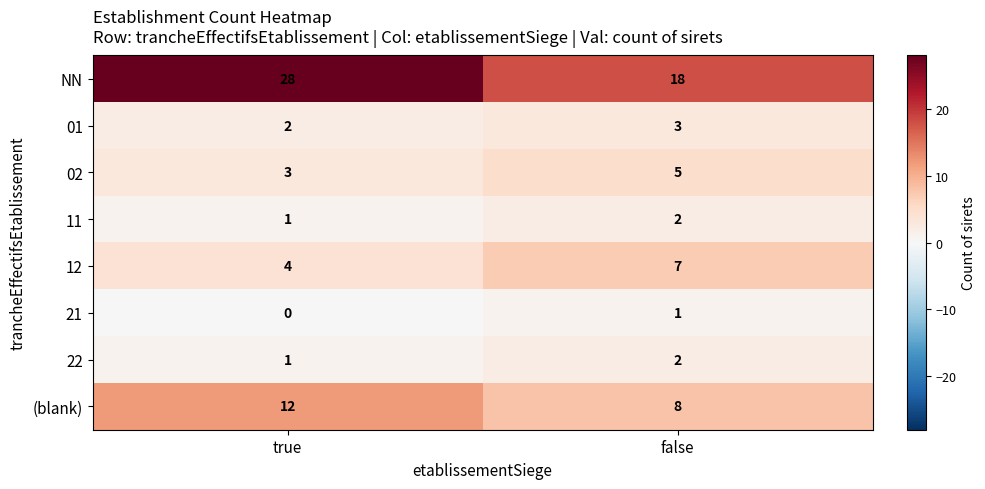

Reading left to right, extract all data points from this chart.

NN: 28	18
01: 2	3
02: 3	5
11: 1	2
12: 4	7
21: 0	1
22: 1	2
(blank): 12	8